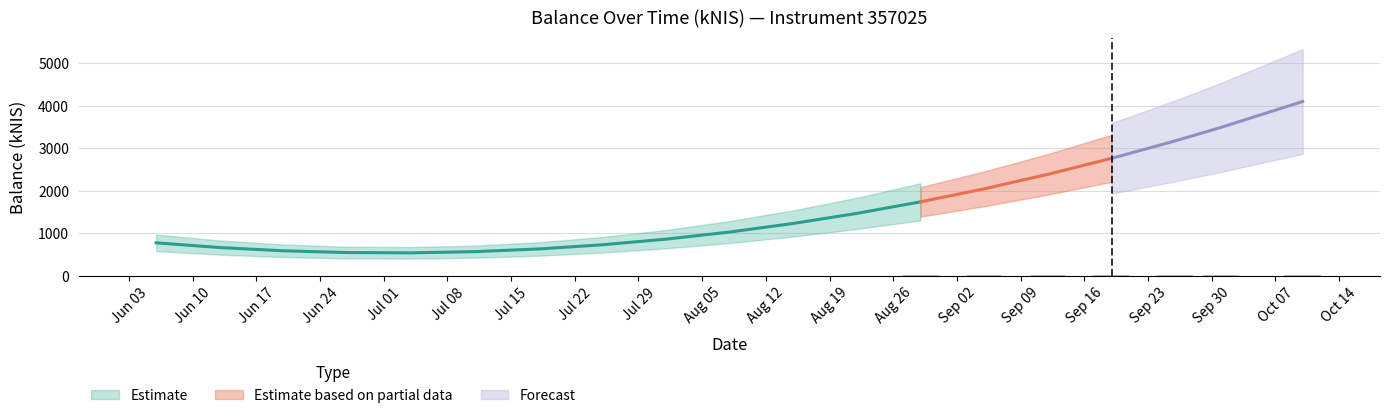

Which category has the lowest value across all series?

2024-06-27